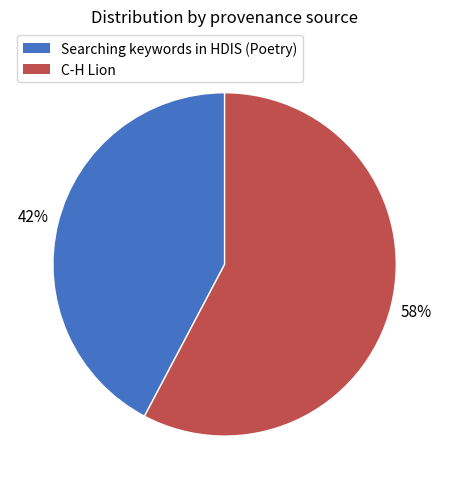

To the nearest percent, what percentage of the pie is Searching keywords in HDIS (Poetry)?

42%